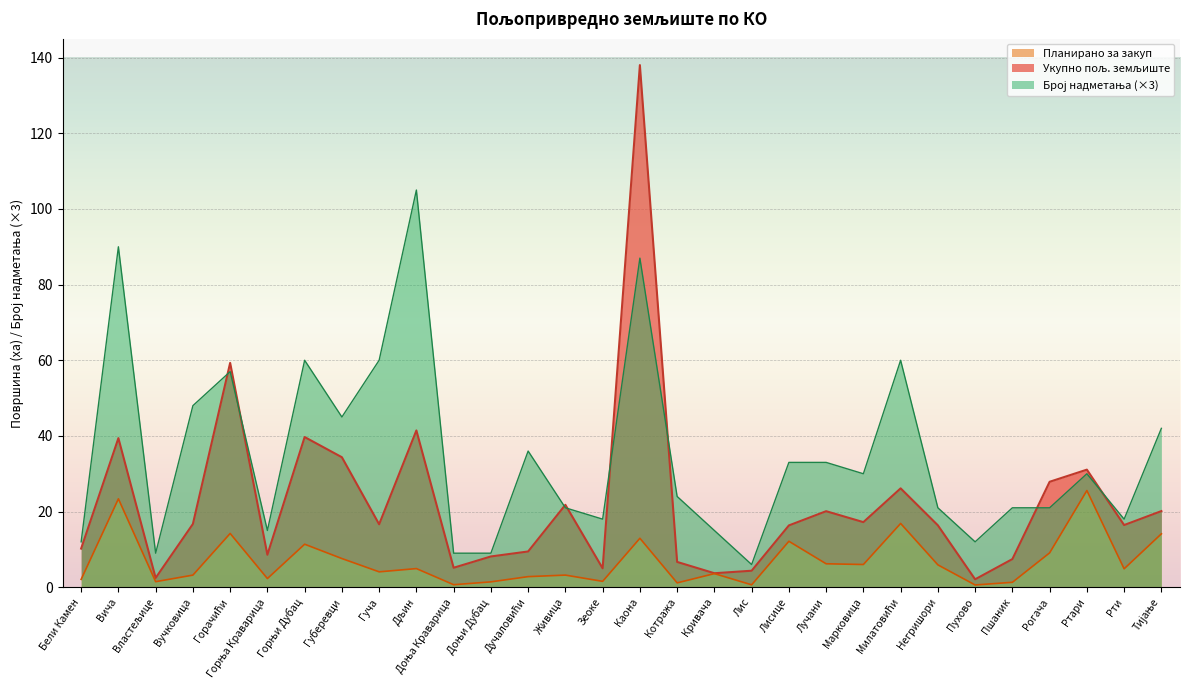

Which series has the largest total across all categories?

Број надметања